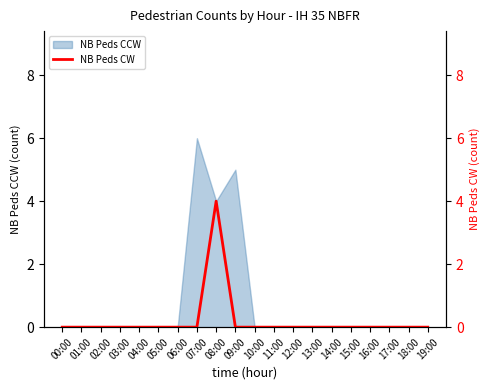

Is it true that the value at 07:00 is 3?

False